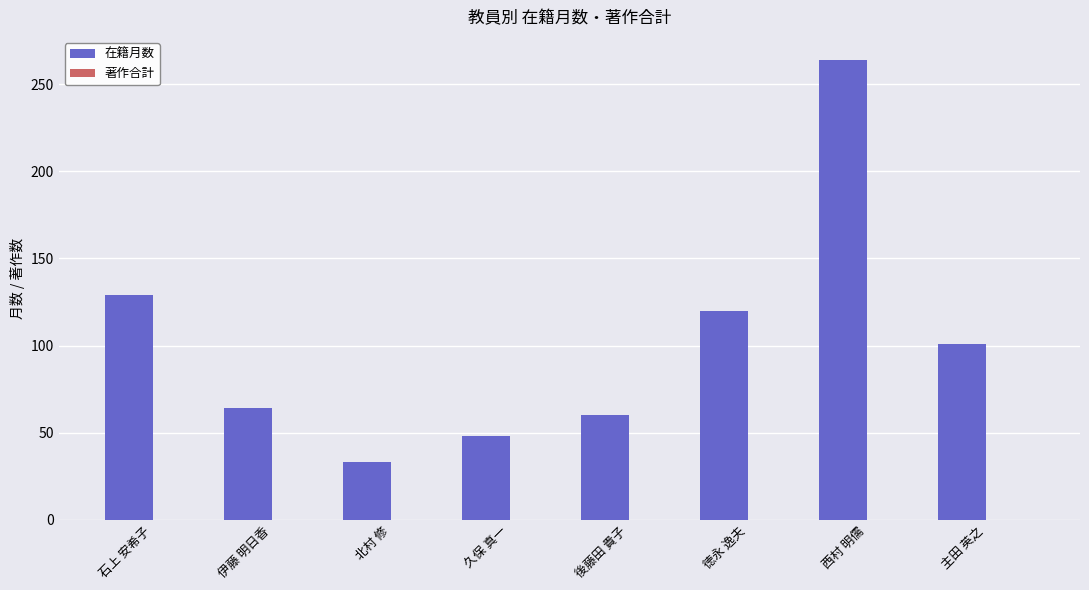

Reading left to right, extract all data points from this chart.

石上 安希子=129	伊藤 明日香=64	北村 修=33	久保 真一=48	後藤田 貴子=60	徳永 逸夫=120	西村 明儒=264	主田 英之=101